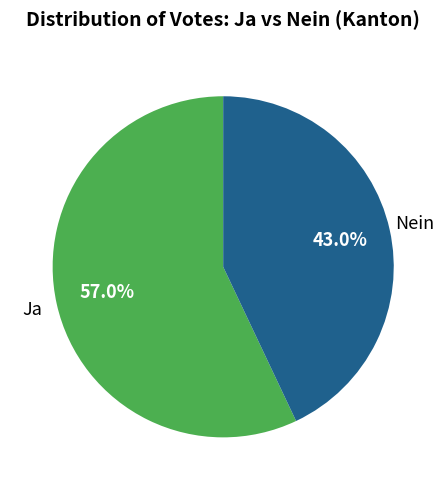

Is there any slice that represents more than half of the pie?

Yes